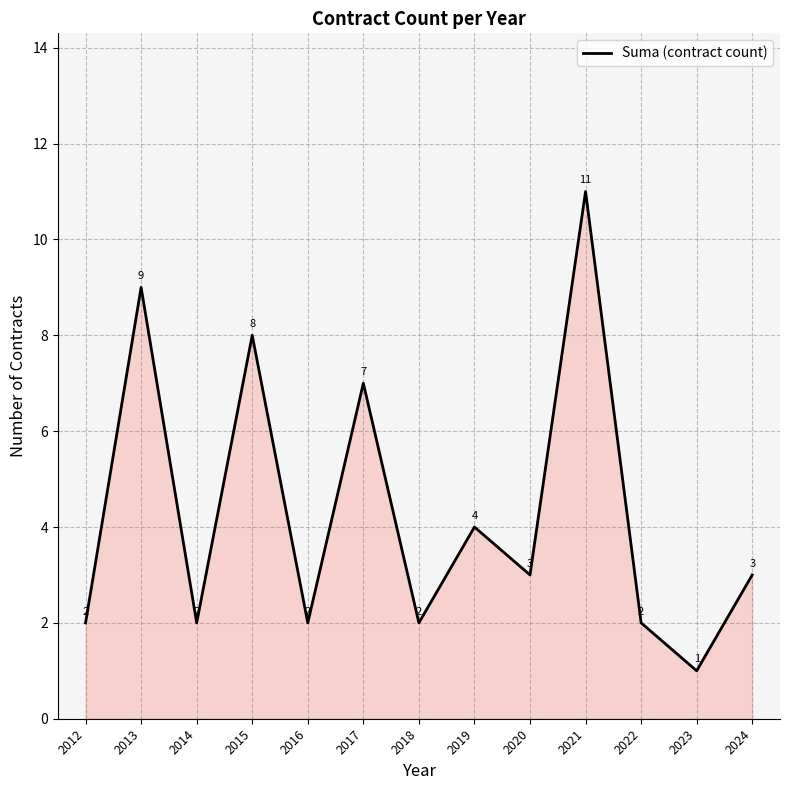

What is the change in value from 2013 to 2023?

-8